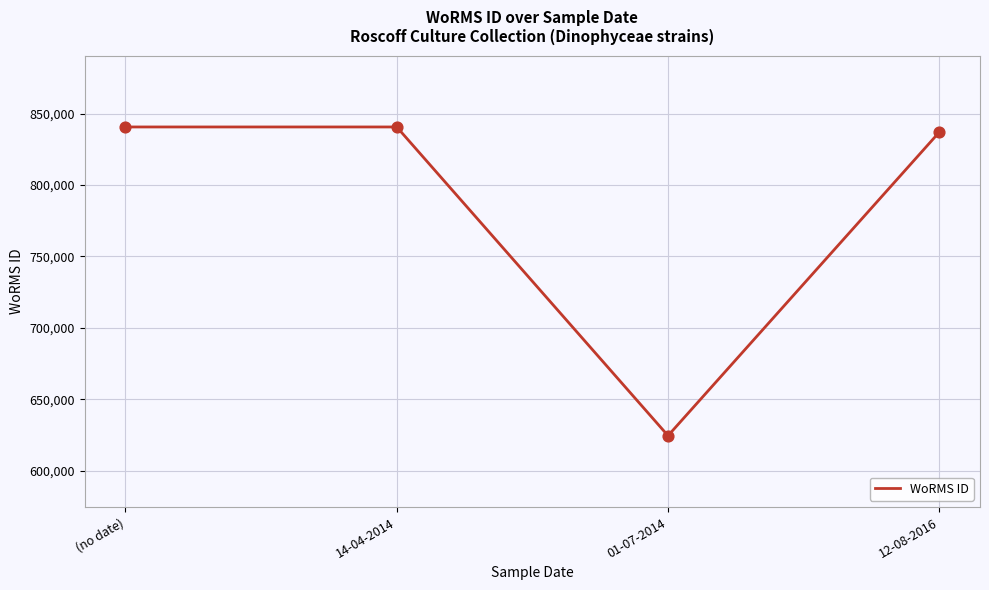

What is the change in value from (no date) to 12-08-2016?

-3614